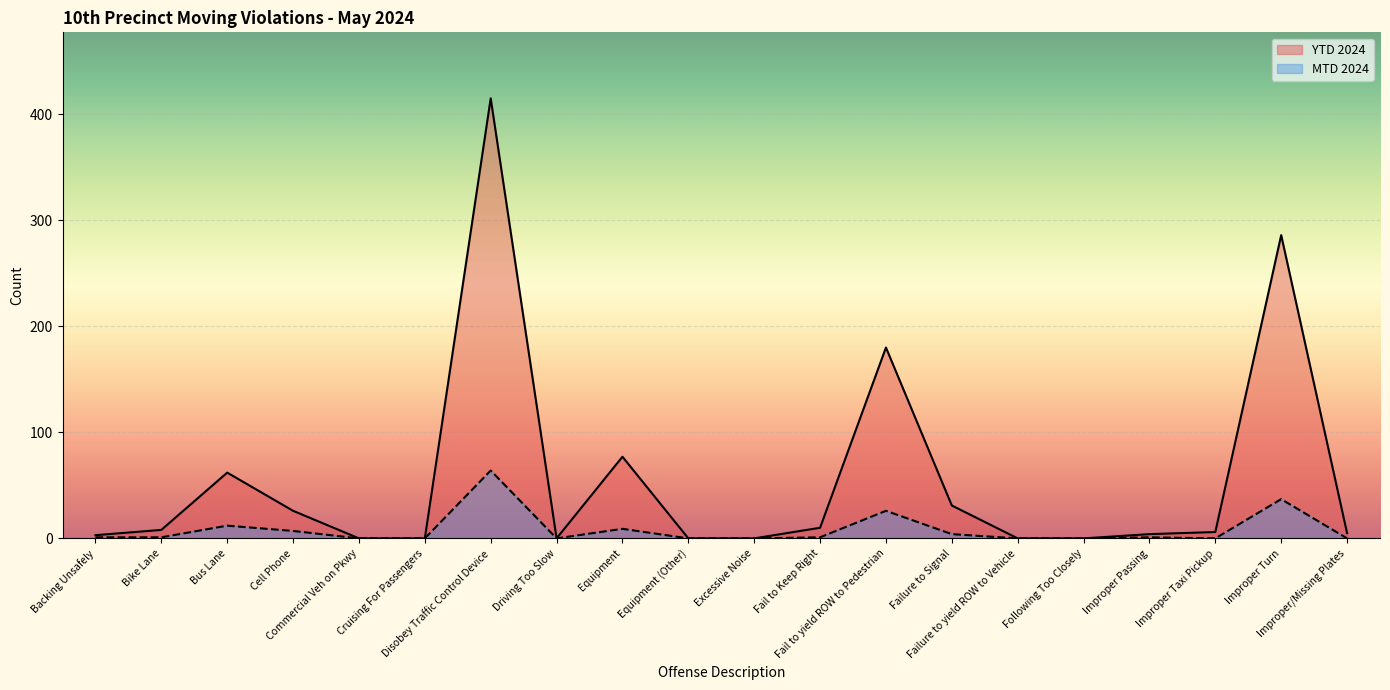

List the series in order of their overall mean, highest first.

YTD 2024, MTD 2024